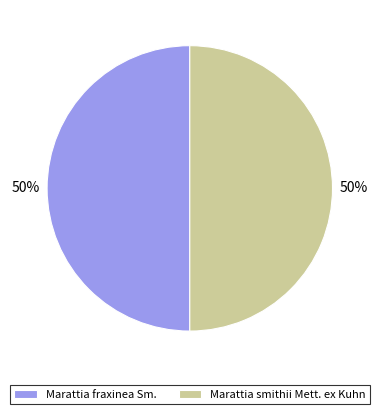

Combined, do Marattia fraxinea Sm. and Marattia smithii Mett. ex Kuhn account for over 50%?

Yes